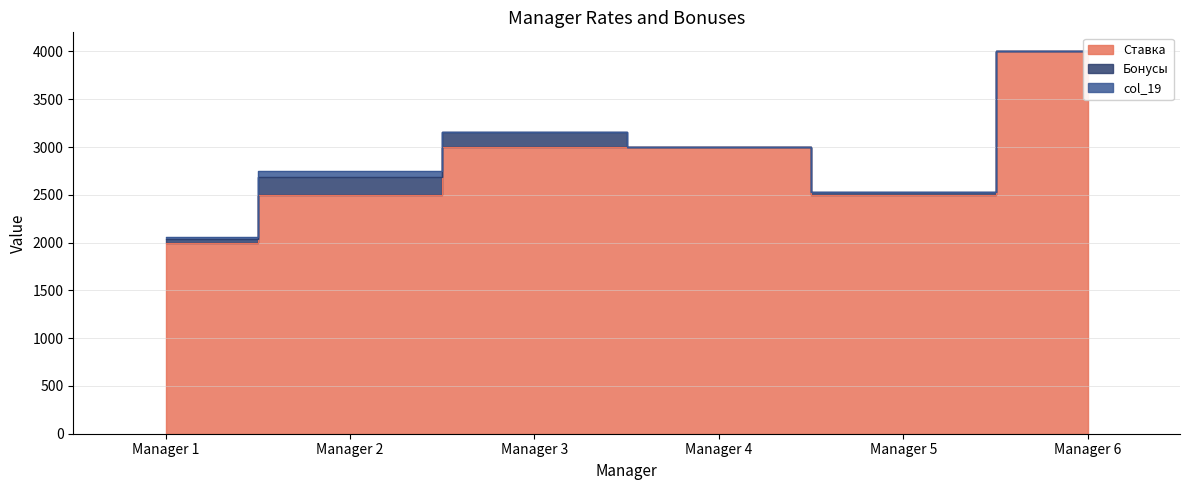

How many data points in Ставка are less than 3000?

3